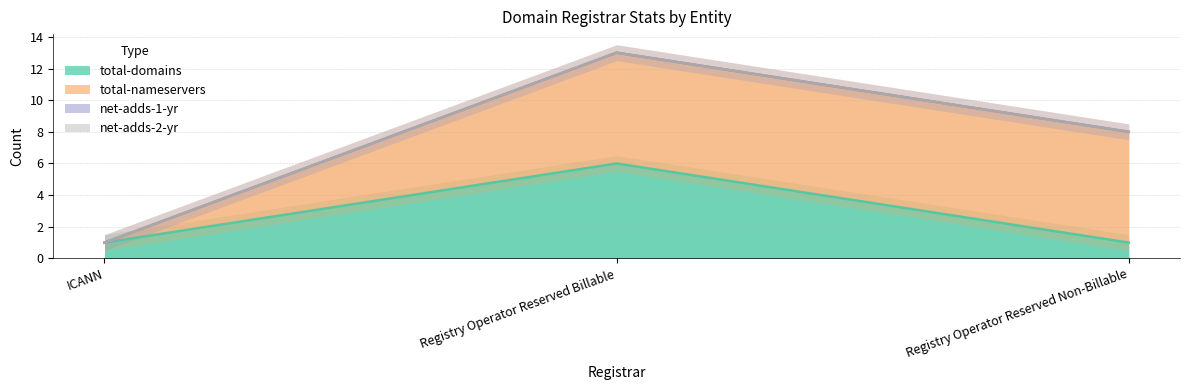

List the series in order of their peak value, highest first.

total-nameservers, total-domains, net-adds-1-yr, net-adds-2-yr